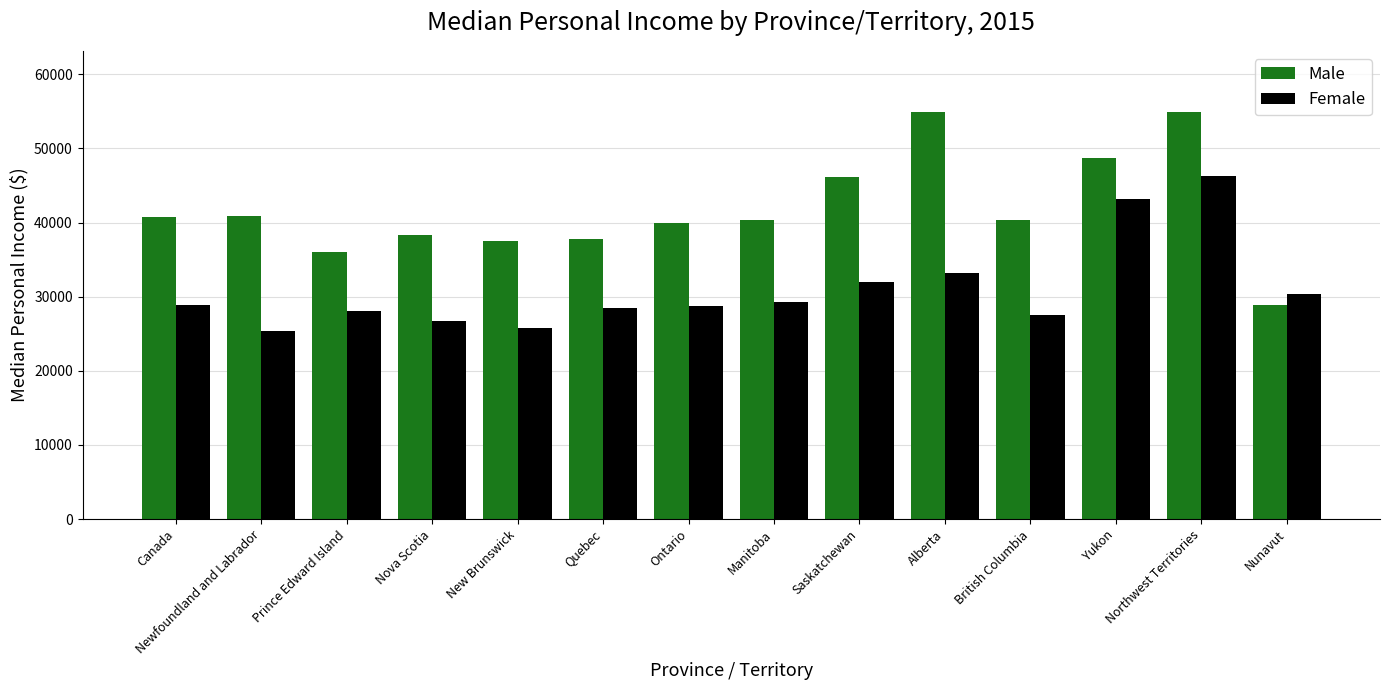

At which category is the sum across all series the highest?

Northwest Territories